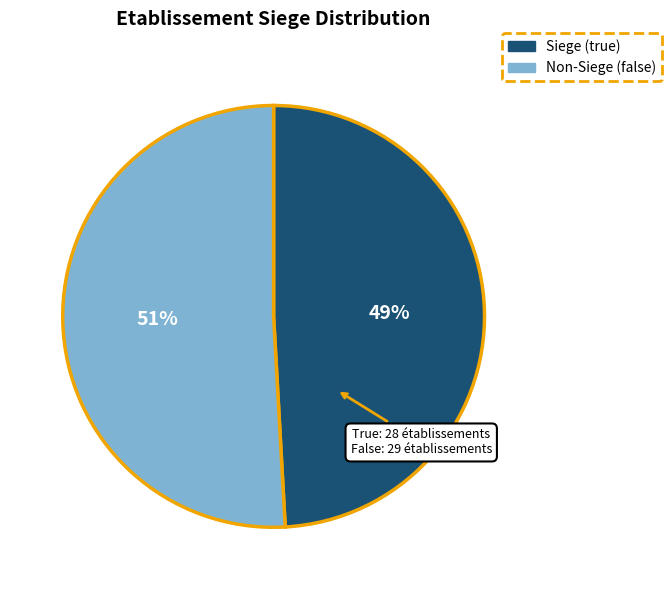

Is there a majority slice in this chart?

Yes